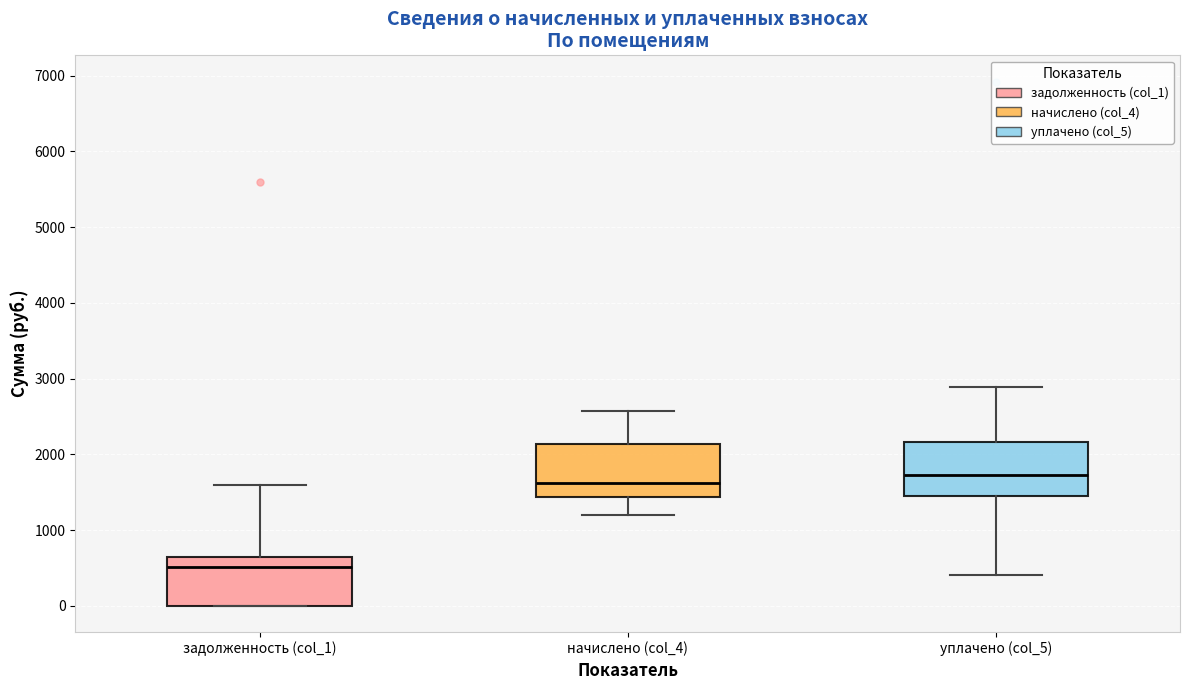

Where is the upper edge of the box for уплачено (col_5) on the y-axis? The values are not printed on the chart, so give them approximately, as read against the axis.

2200